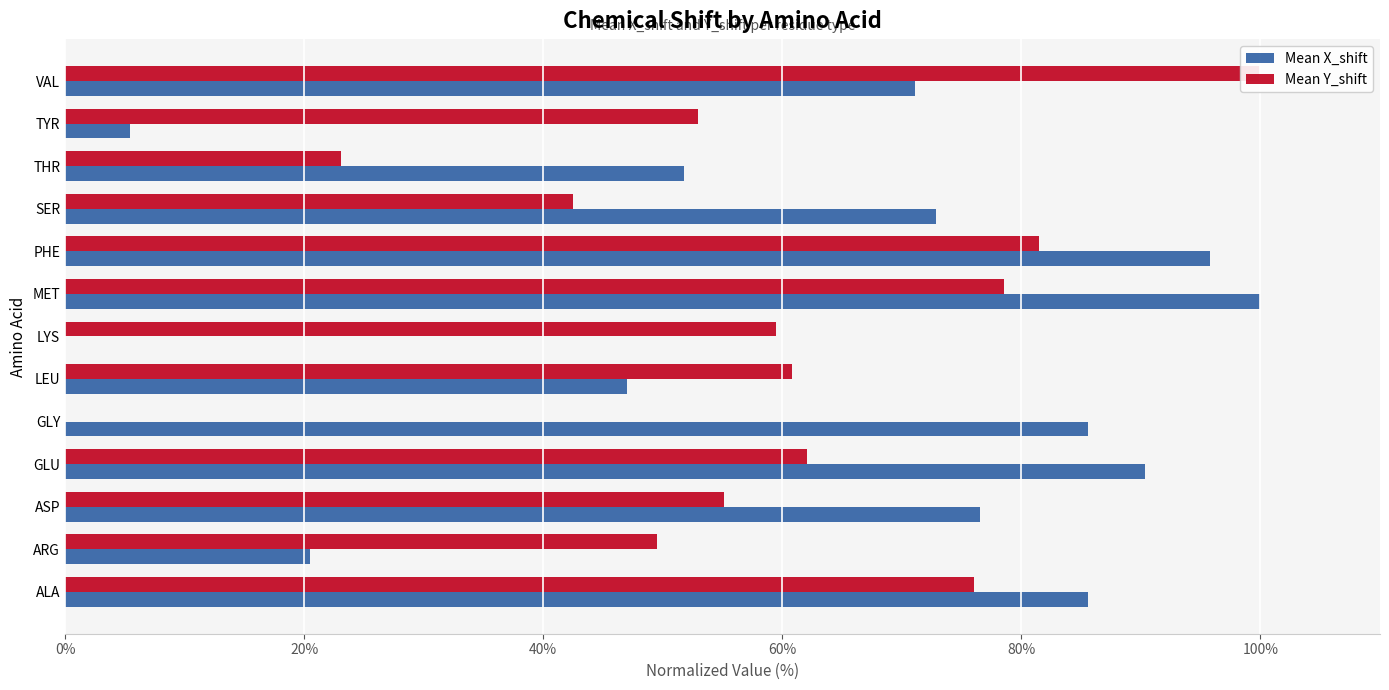

How many values in the Mean X_shift series are below 72?

6